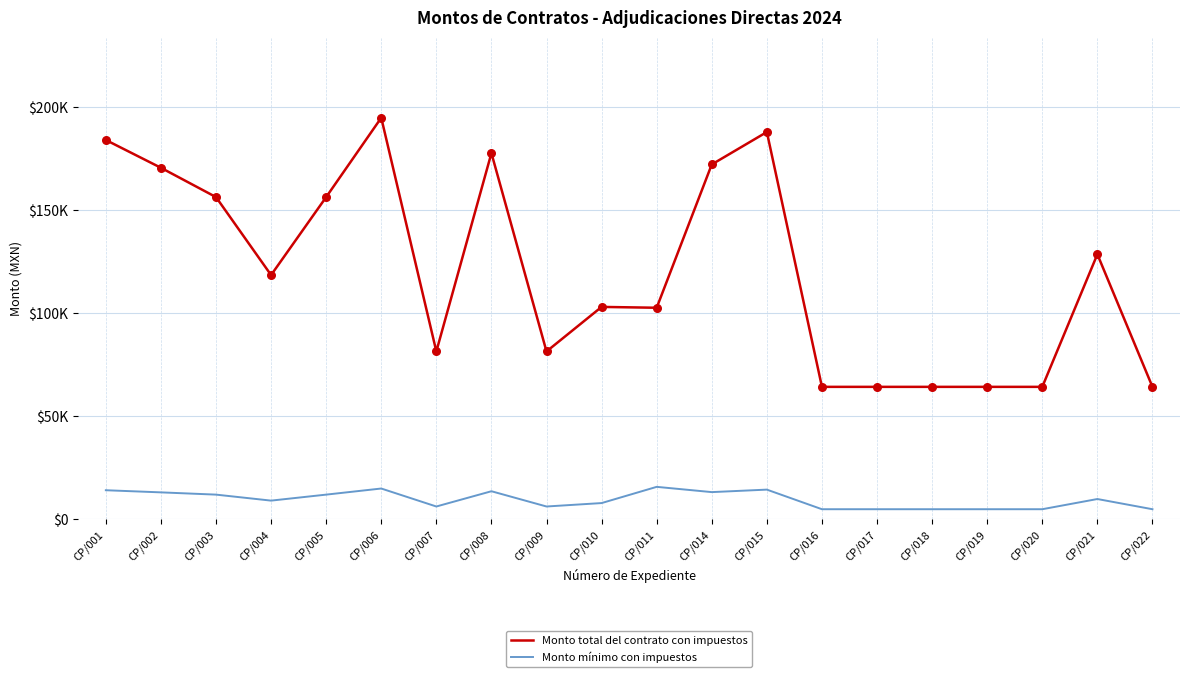

At how many categories does at least one series exceed 51805?

20